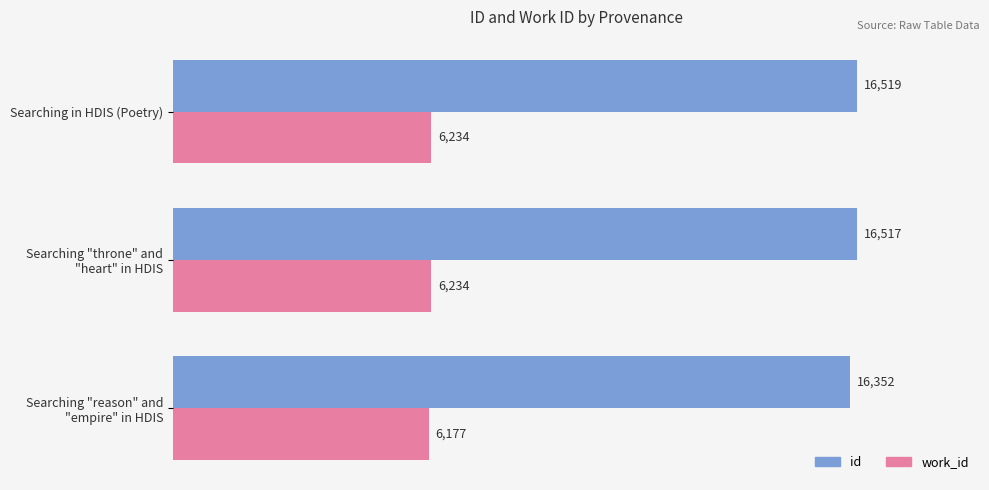

Is it true that work_id equals 10499 at Searching in HDIS (Poetry)?

False